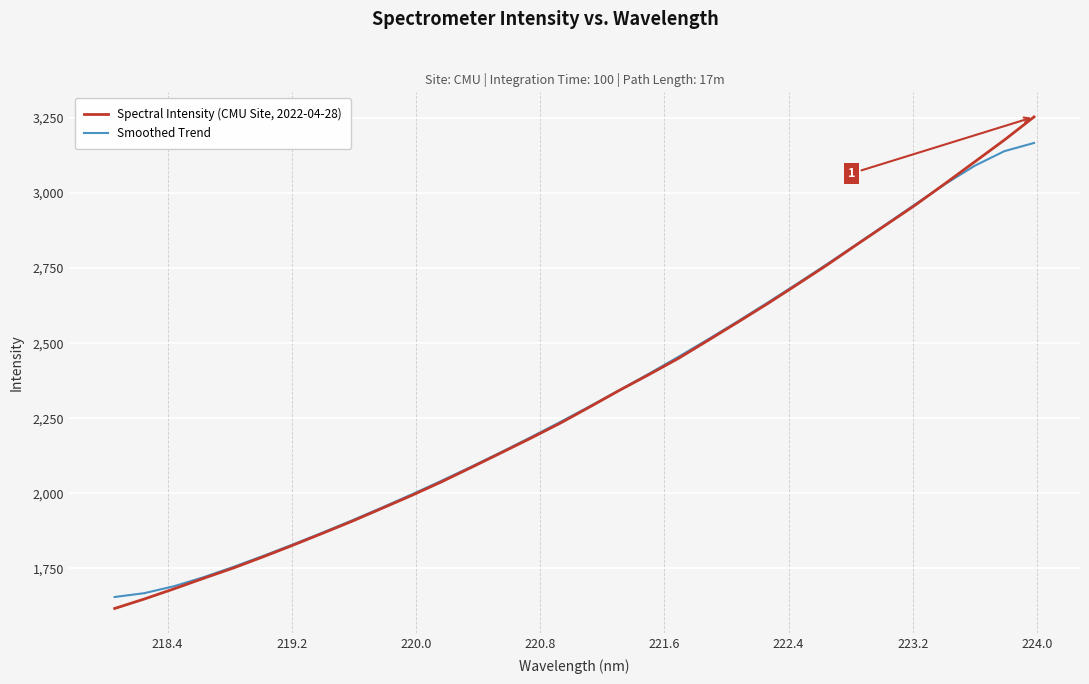

List the series in order of their peak value, lowest first.

Smoothed Trend, Spectral Intensity (CMU Site, 2022-04-28)